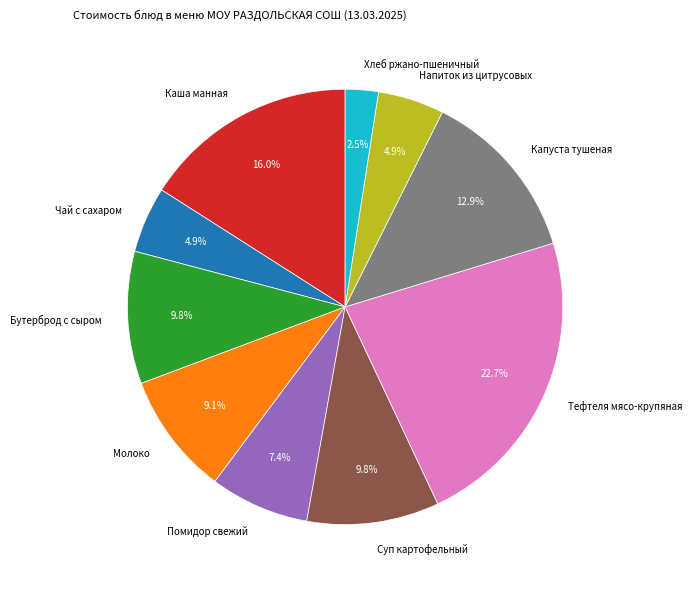

To the nearest percent, what is the average slice percentage?

10%